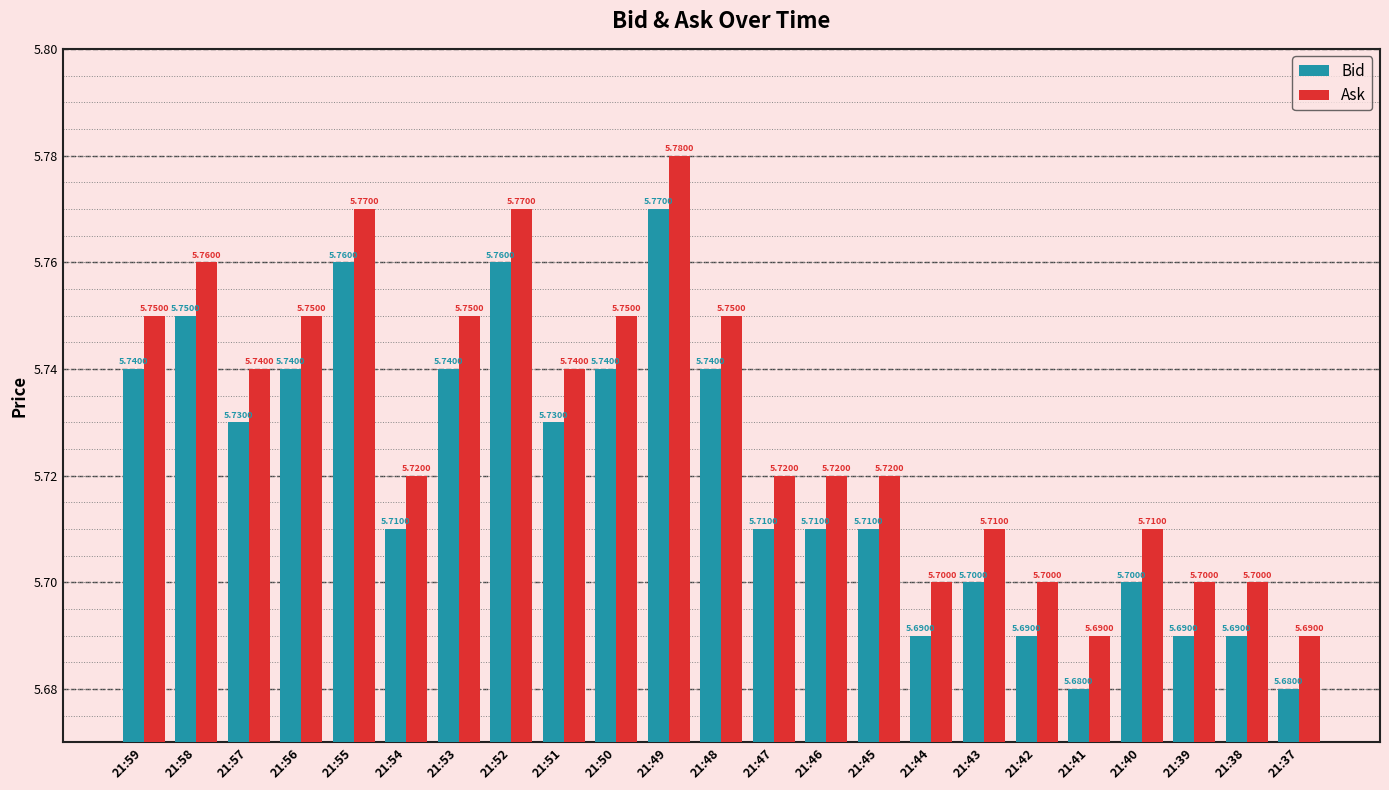

Rank the series by their average value, from highest to lowest.

Ask, Bid